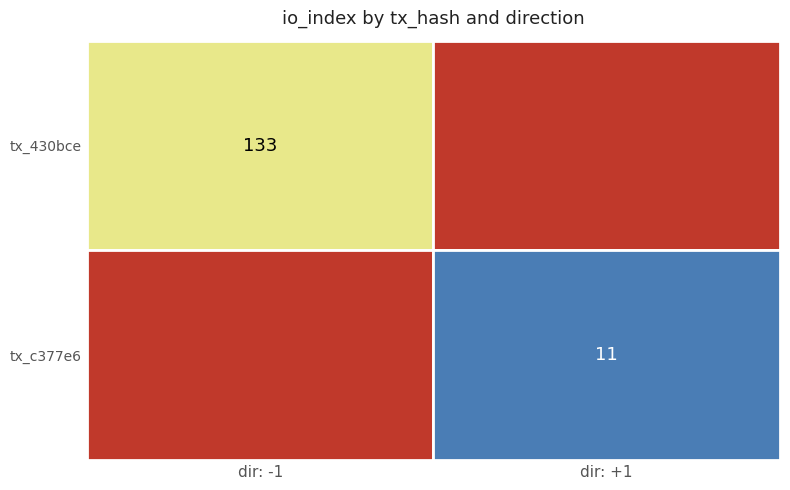

Which series has the largest total across all categories?

430bce289cd649c20d852cc8ebcadc0d02af784